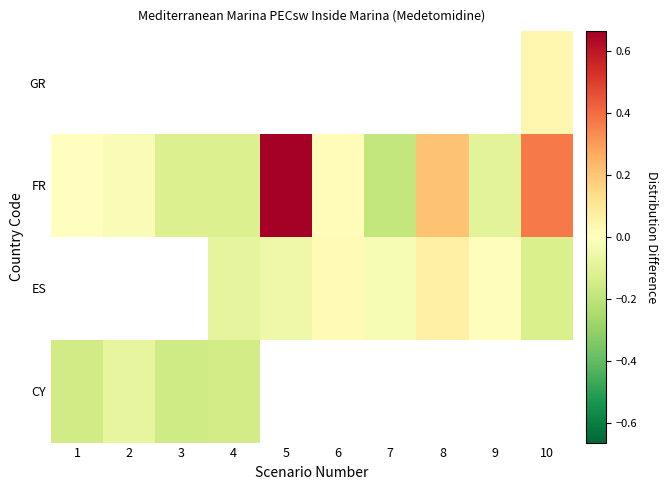

How many data points does each series have?

10